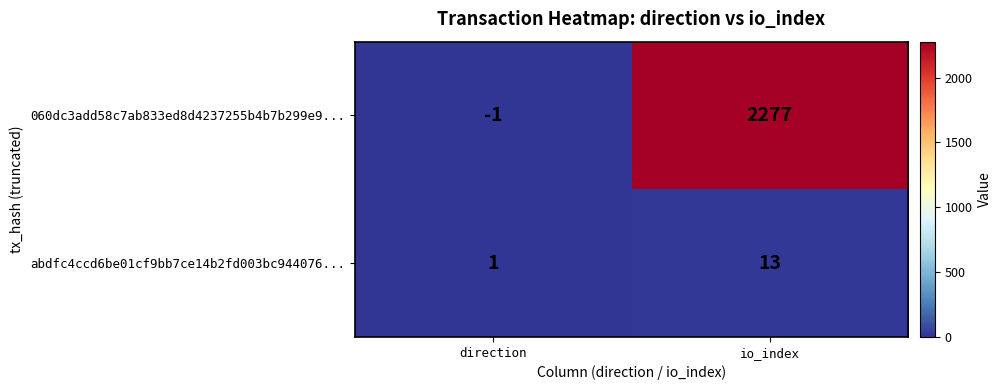

Reading right to left, what are all the values shown in this chart?

060dc3add58c7ab833ed8d4237255b4b7b299e9...: io_index=2277	direction=-1
abdfc4ccd6be01cf9bb7ce14b2fd003bc944076...: io_index=13	direction=1